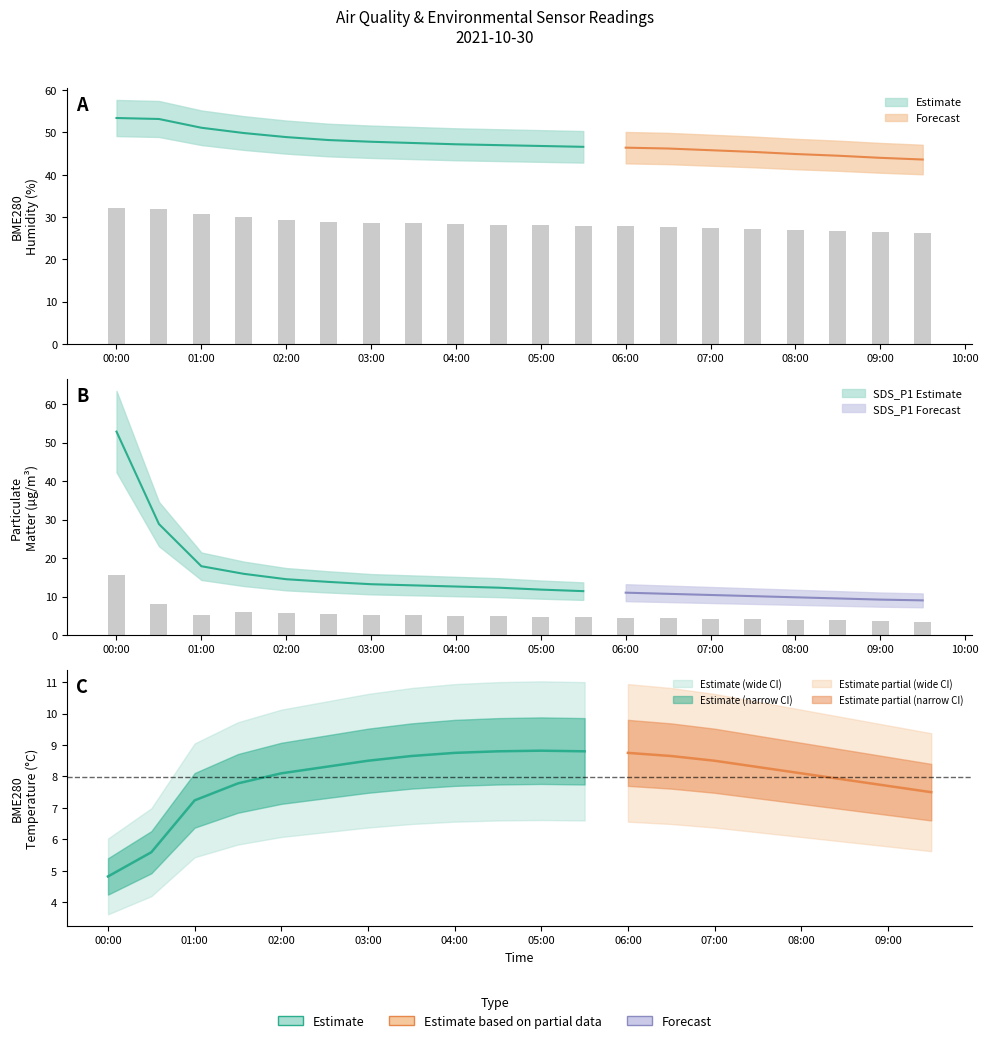

Which label corresponds to the largest value in the chart?

2021/10/30 00:00